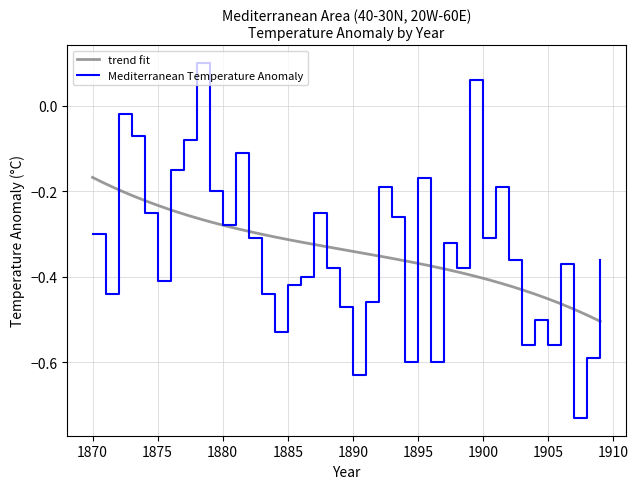

Reading left to right, transcribe all the data shown in this chart.

-0.3	-0.4	-0.0	-0.1	-0.2	-0.4	-0.1	-0.1	0.1	-0.2	-0.3	-0.1	-0.3	-0.4	-0.5	-0.4	-0.4	-0.2	-0.4	-0.5	-0.6	-0.5	-0.2	-0.3	-0.6	-0.2	-0.6	-0.3	-0.4	0.1	-0.3	-0.2	-0.4	-0.6	-0.5	-0.6	-0.4	-0.7	-0.6	-0.4